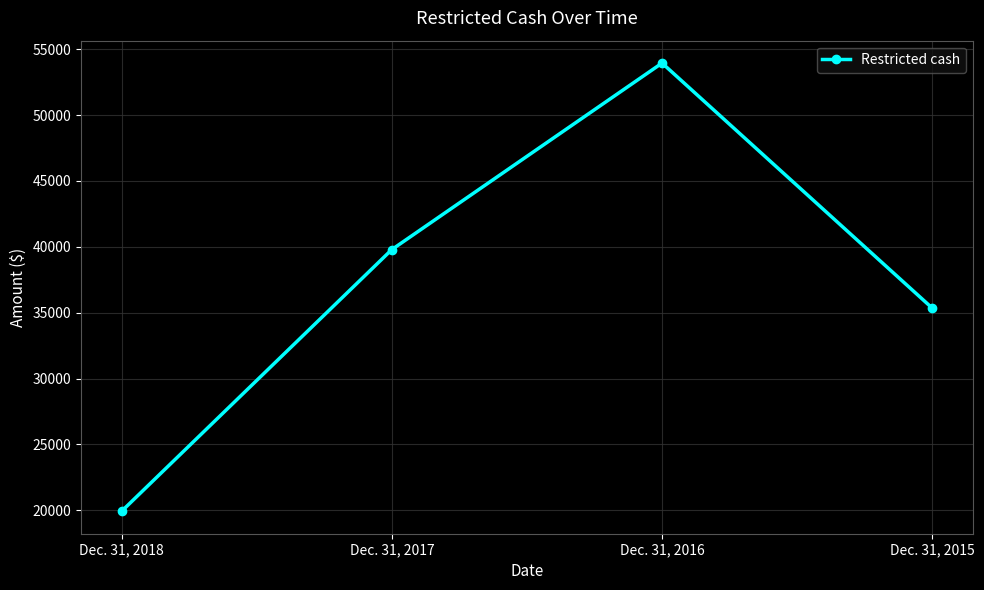

Rank the categories by value from lowest to highest.

Dec. 31, 2018, Dec. 31, 2015, Dec. 31, 2017, Dec. 31, 2016